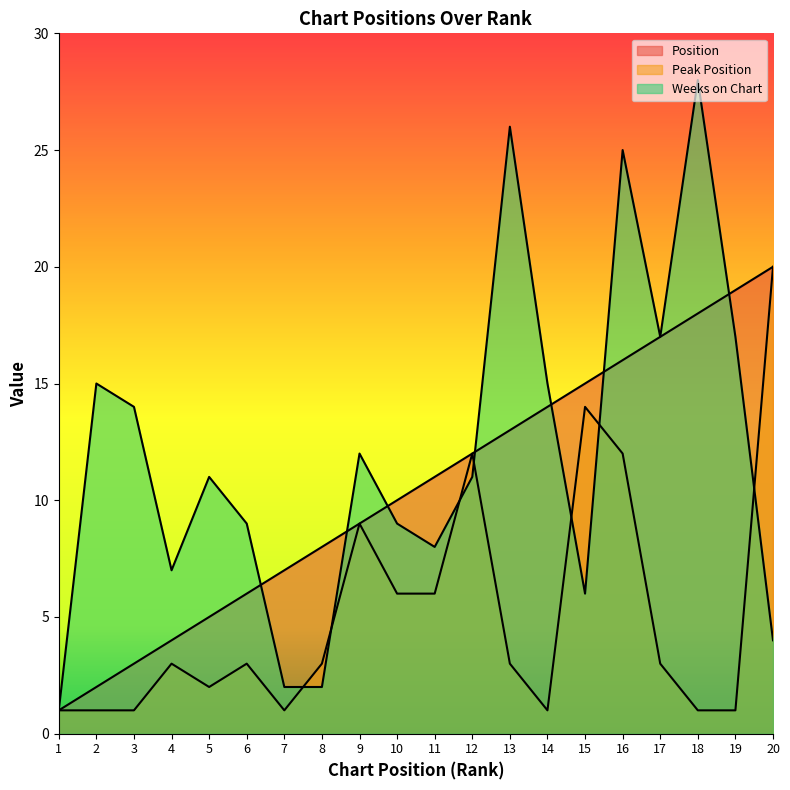

Which series ends up on top after the final intersection of Weeks on Chart and Position?

Position